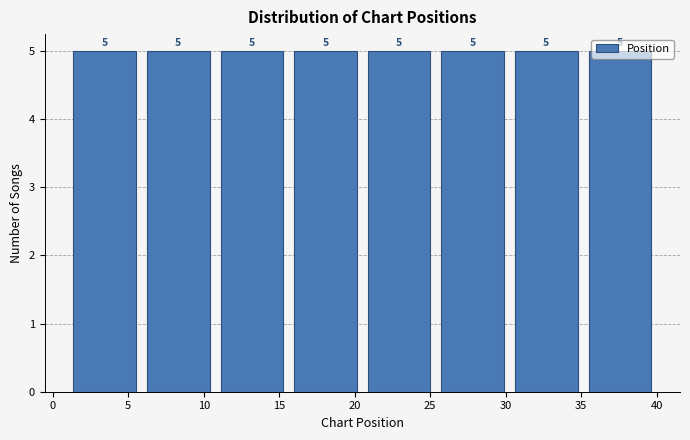

Reading left to right, list every bar in this chart as the range it spans on the x-axis followed by its height. The bar edges are not printed on the chart, so give them approximately, as read against the axis.

1.0 to 6.0: 5
6.0 to 11.0: 5
11.0 to 15.5: 5
15.5 to 20.5: 5
20.5 to 25.5: 5
25.5 to 30.5: 5
30.5 to 35.0: 5
35.0 to 40.0: 5